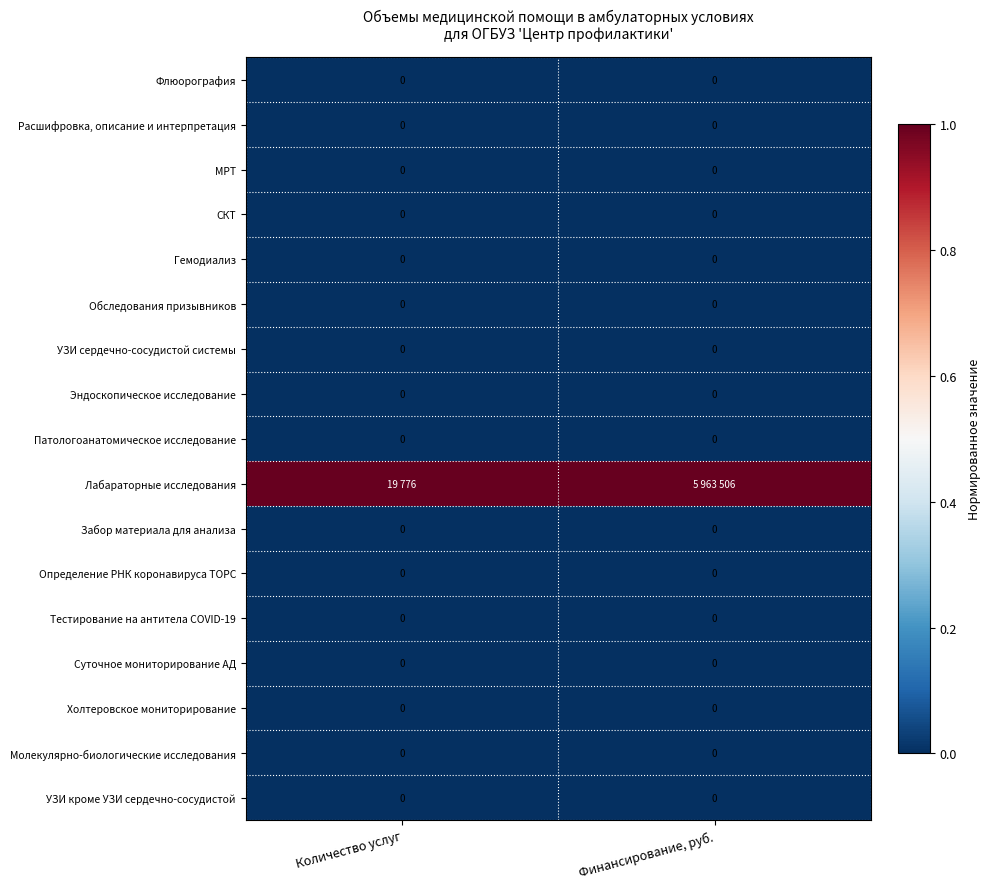

Count the number of data series in this chart.

17